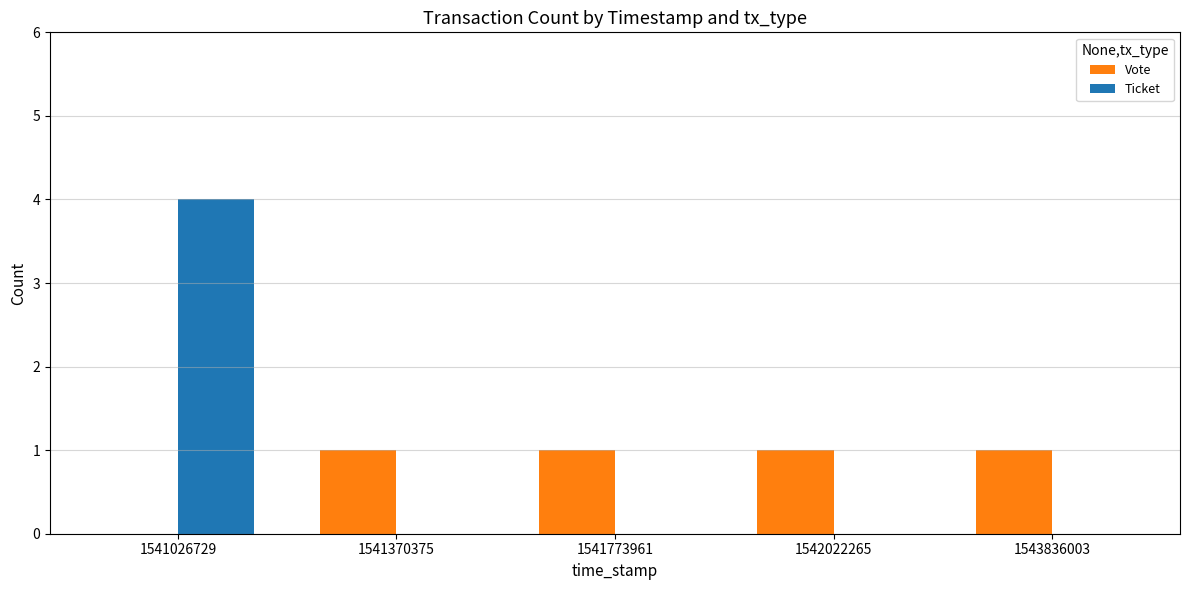

At which category is the sum across all series the highest?

1541026729